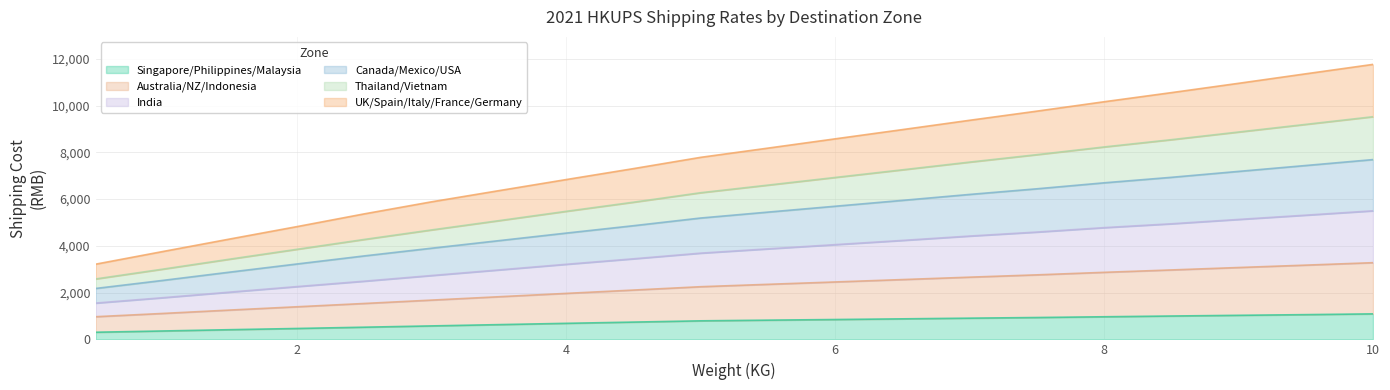

What is the total value across all series at 6?

8579